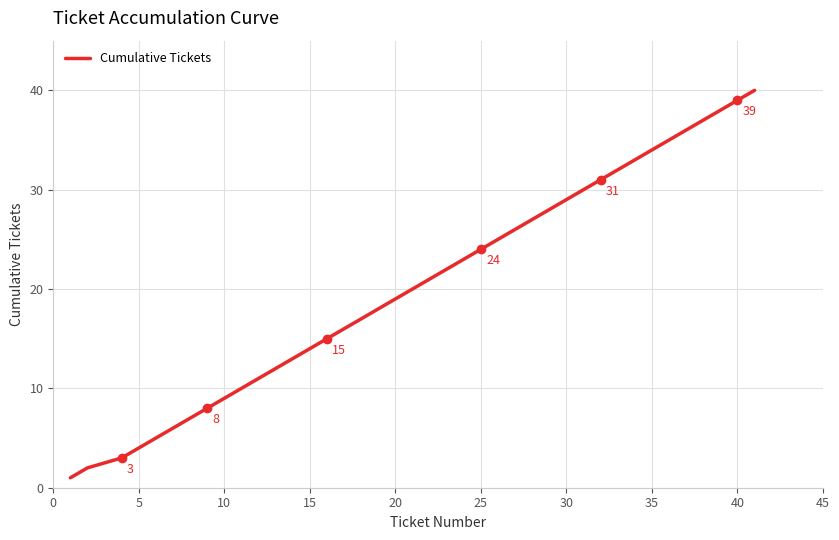

What is the greatest value displayed?

40